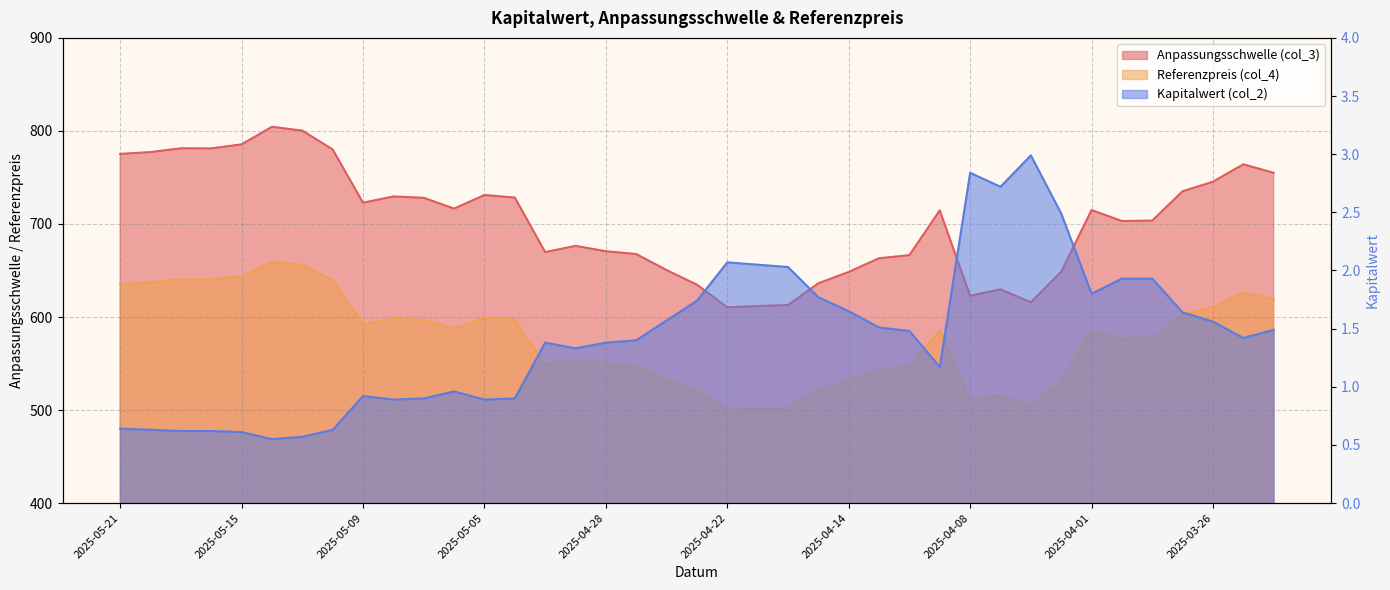

The value of Anpassungsschwelle (col_3) at 2025-04-16 is 208.8. True or false?

False